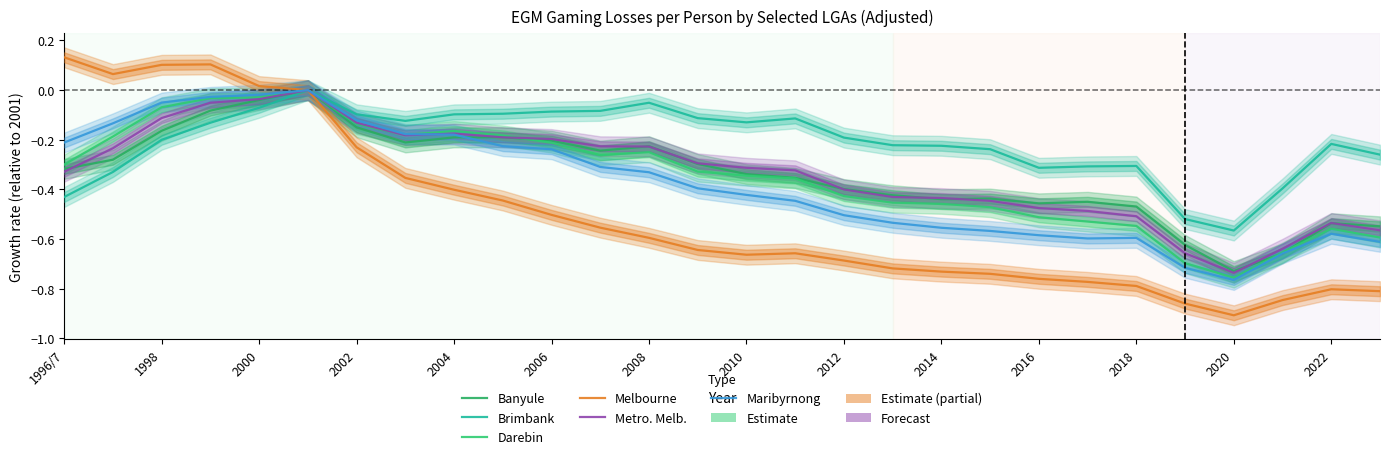

Between 18 and 2014, which is larger?

2014